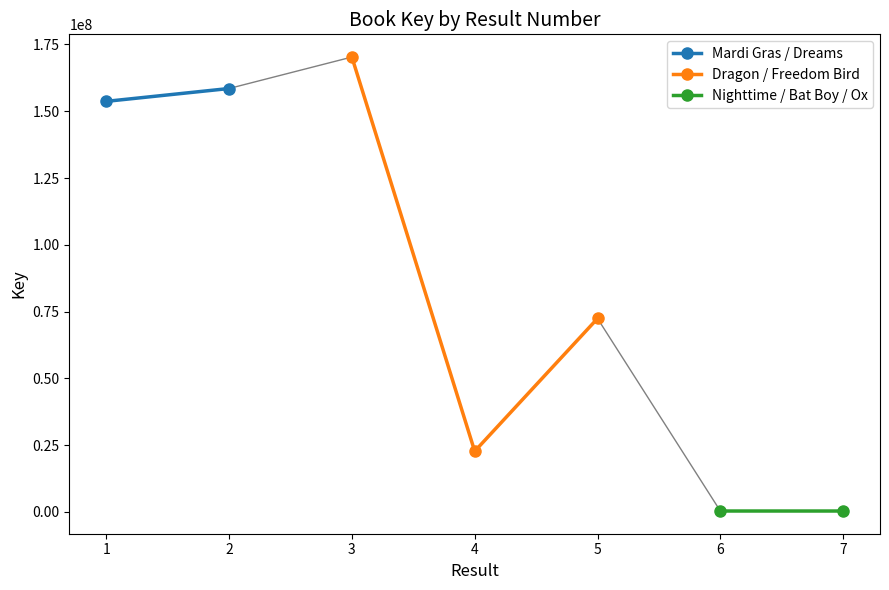

What is the lowest value of the Bat Boy and His Violin series?

335567